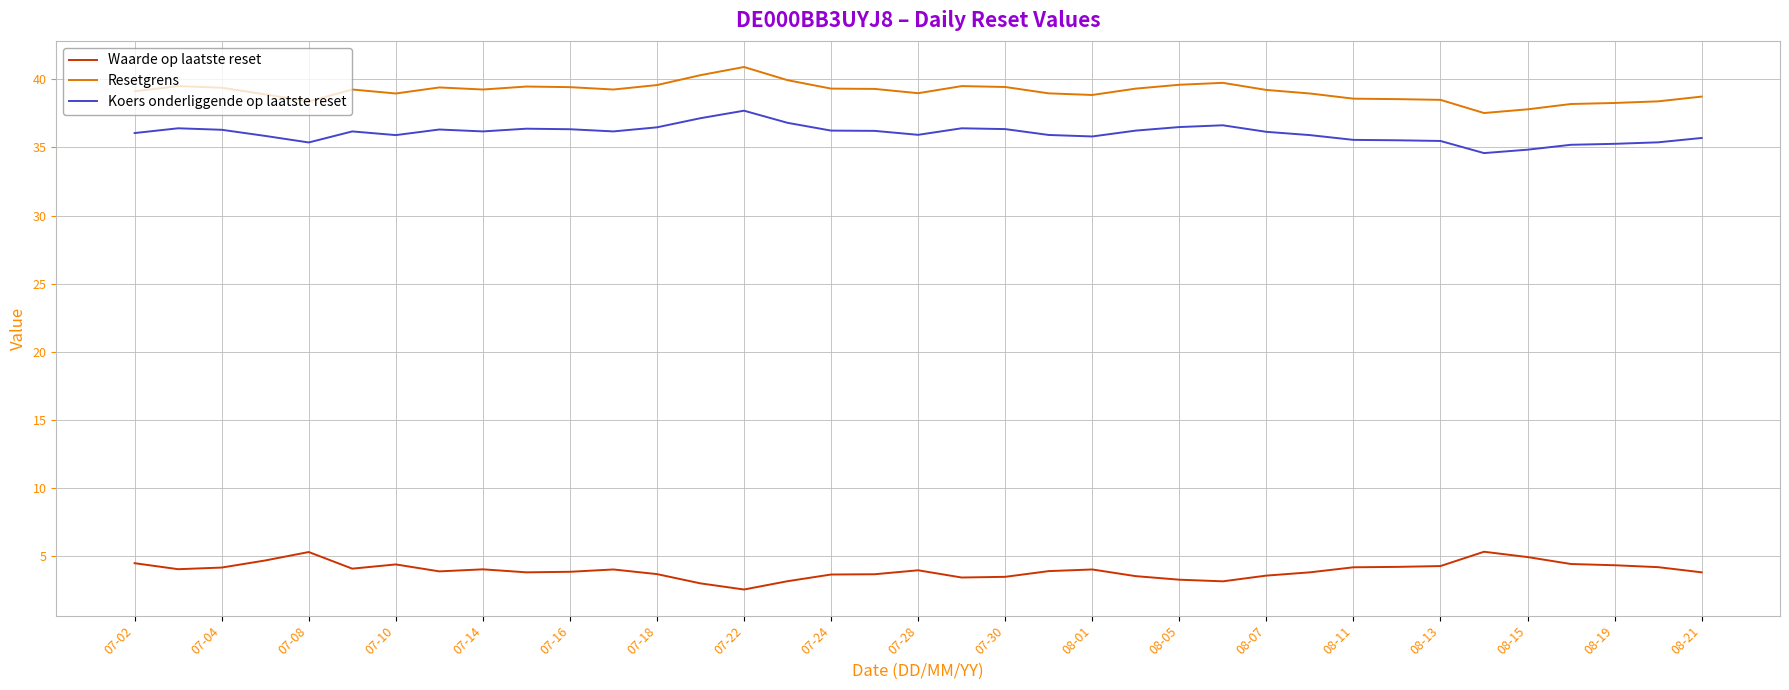

True or false: Waarde op laatste reset and Resetgrens intersect in this chart.

False